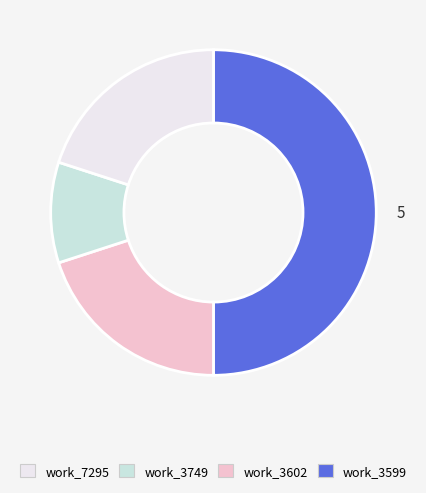

How many segments does this pie chart have?

4